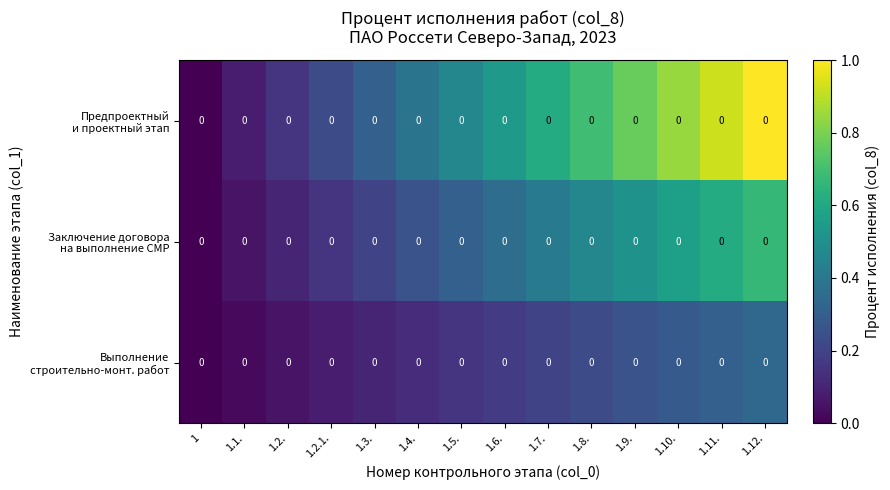

How many data points in Заключение договора на выполнение СМР are above 0?

13